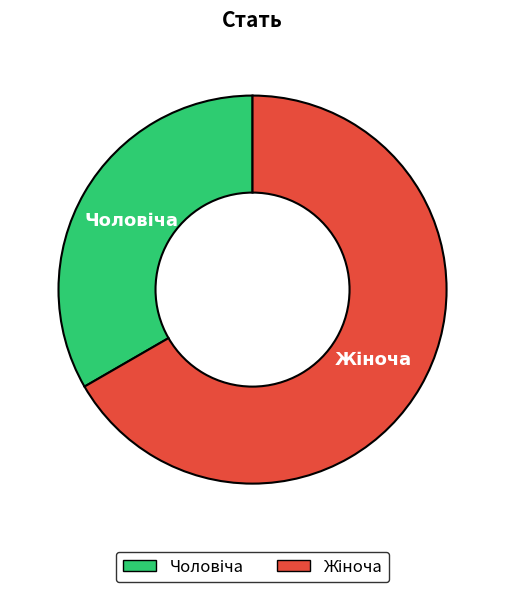

Is there a majority slice in this chart?

Yes